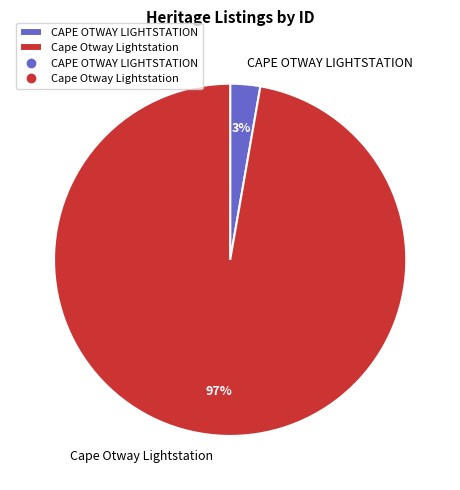

Between Cape Otway Lightstation and CAPE OTWAY LIGHTSTATION, which is larger?

Cape Otway Lightstation